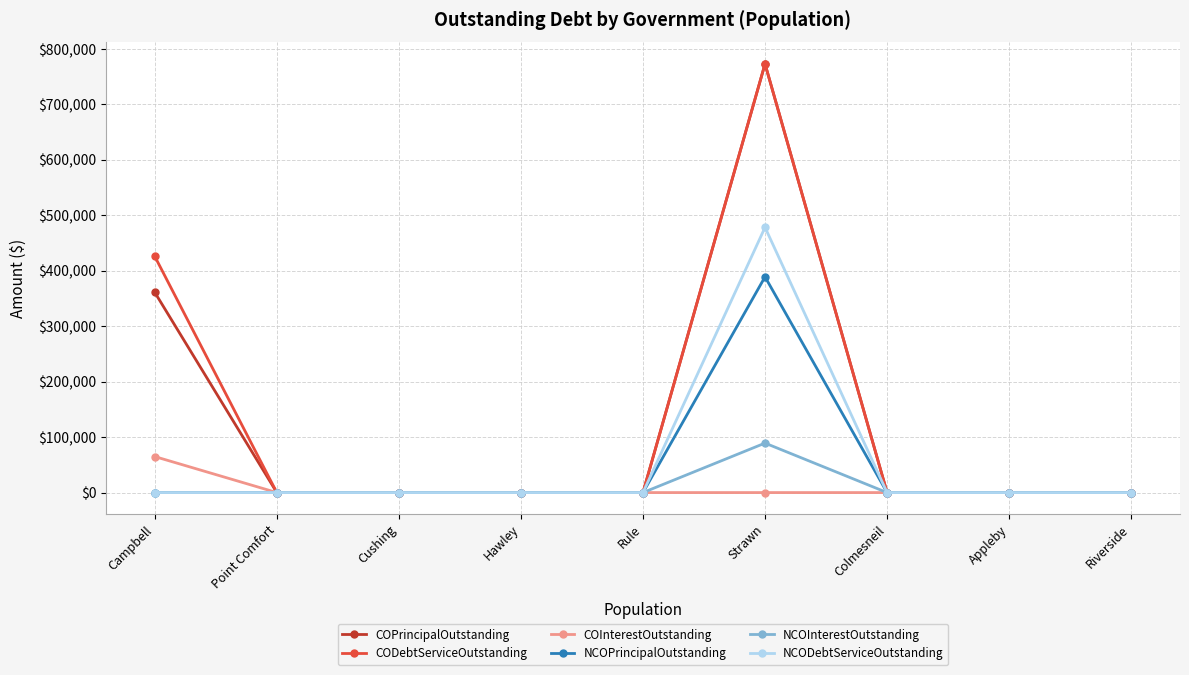

What is the average value of the NCOPrincipalOutstanding series?

43222.2